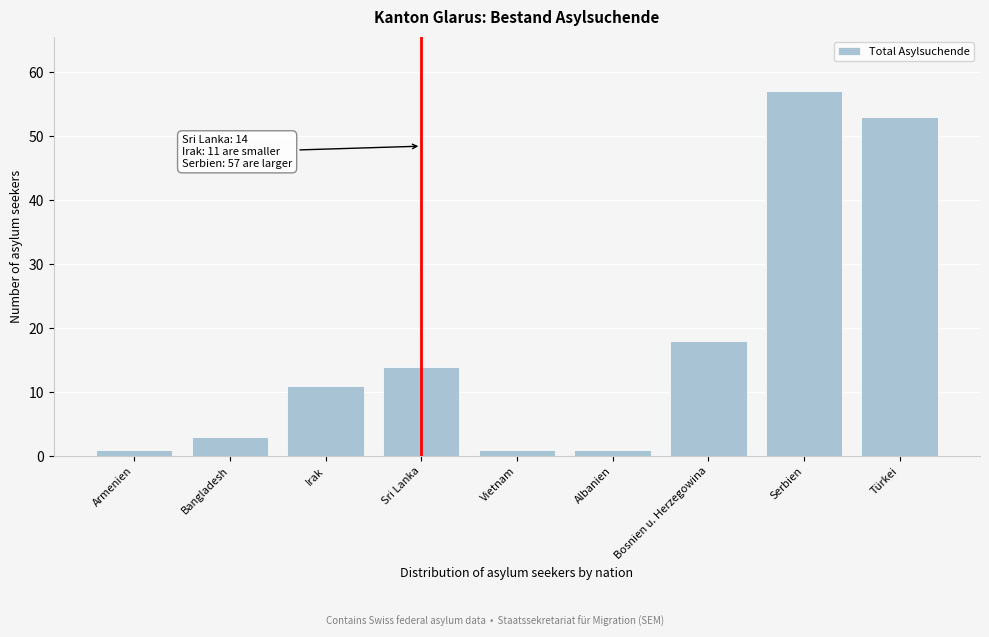

Reading left to right, transcribe all the data shown in this chart.

Armenien=1	Bangladesh=3	Irak=11	Sri Lanka=14	Vietnam=1	Albanien=1	Bosnien u. Herzegowina=18	Serbien=57	Türkei=53